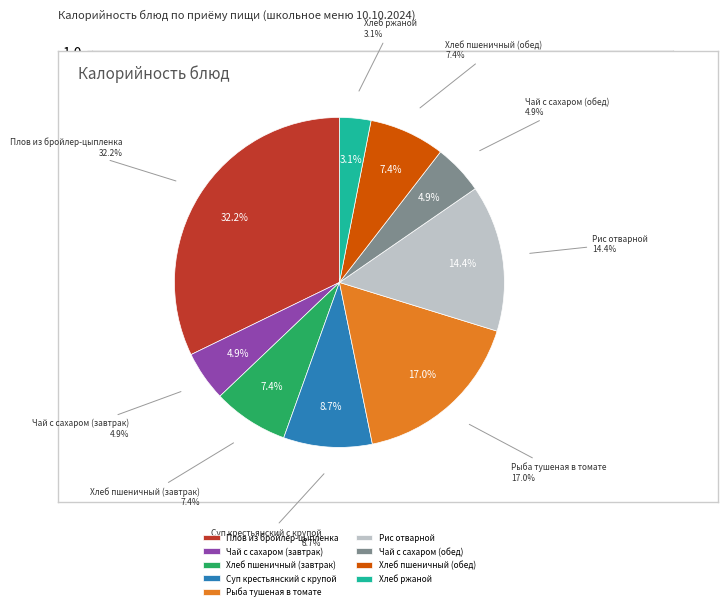

To the nearest percent, what percentage of the pie is Хлеб ржаной?

3%